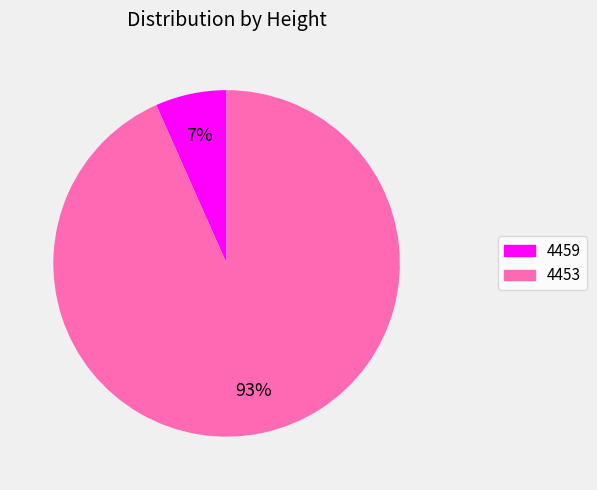

Approximately how many times larger is the value at 4459 compared to 4453?

0.1